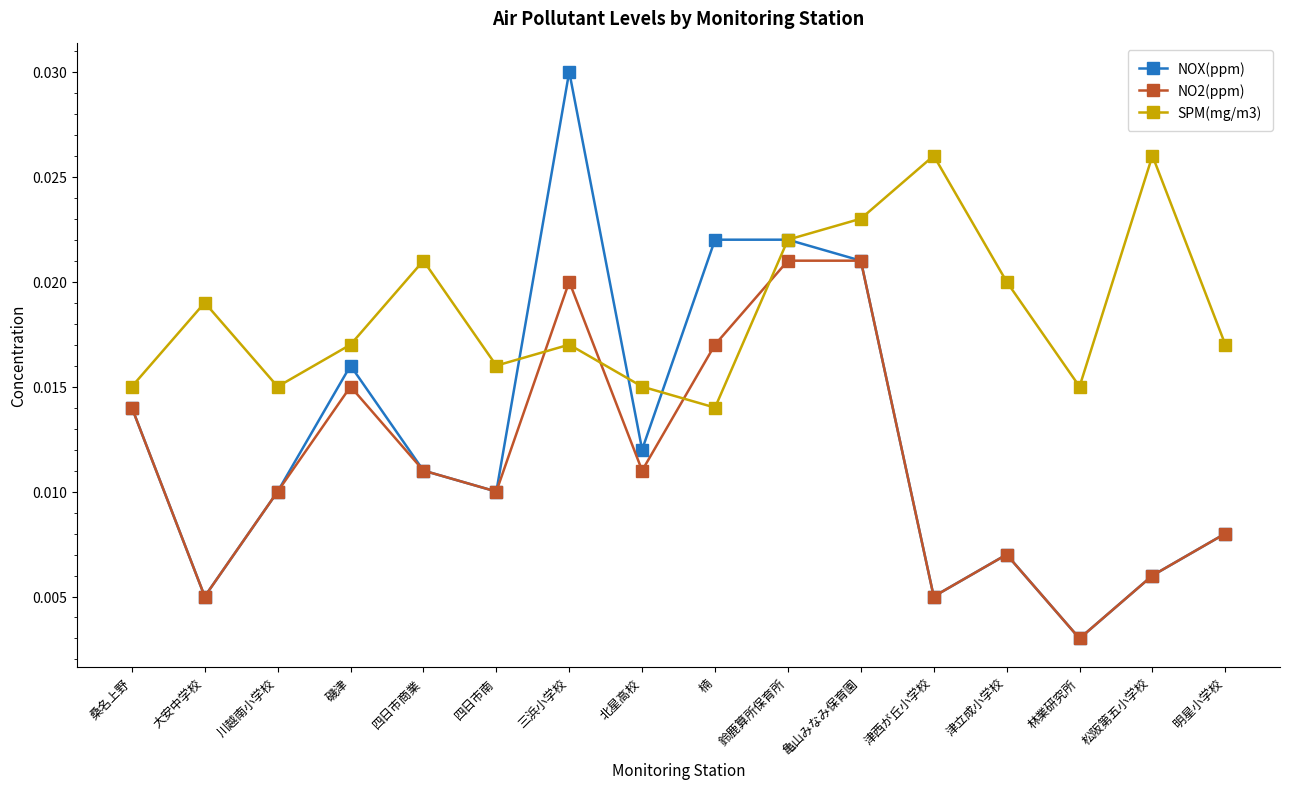

In SPM(mg/m3), how many points are lower than both neighbors (excluding endpoints)?

4